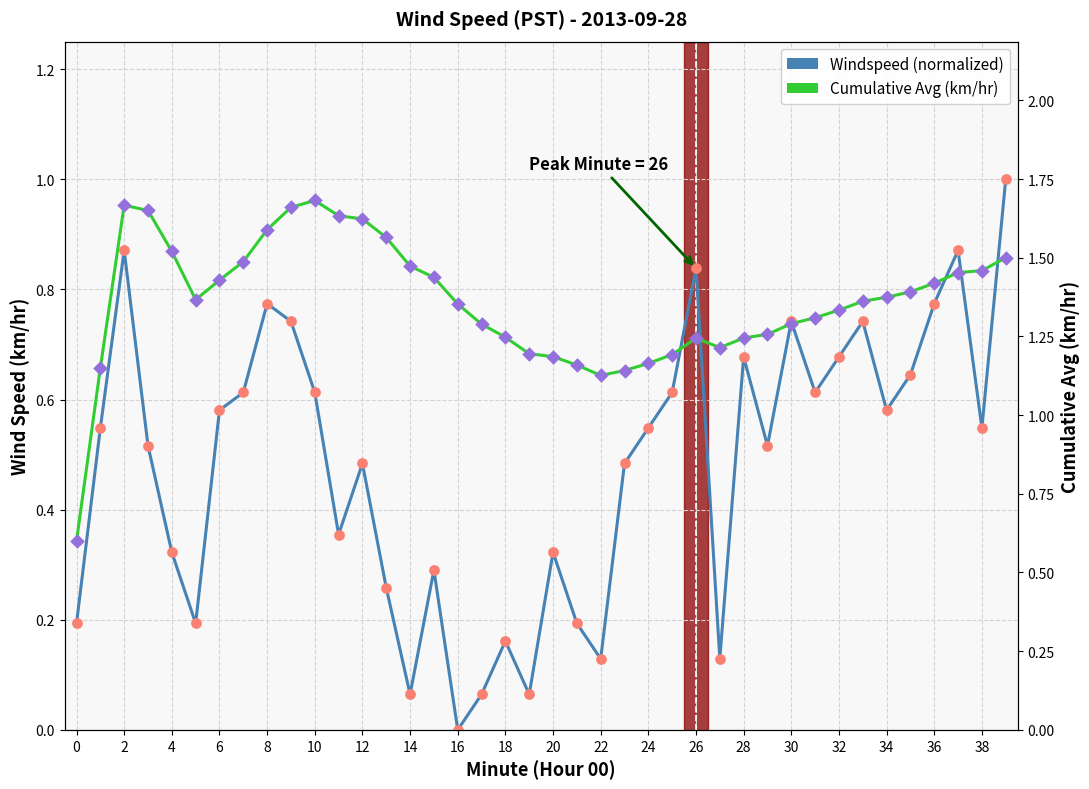

What are all the series names shown in the legend?

Windspeed (normalized), Cumulative Avg (km/hr)